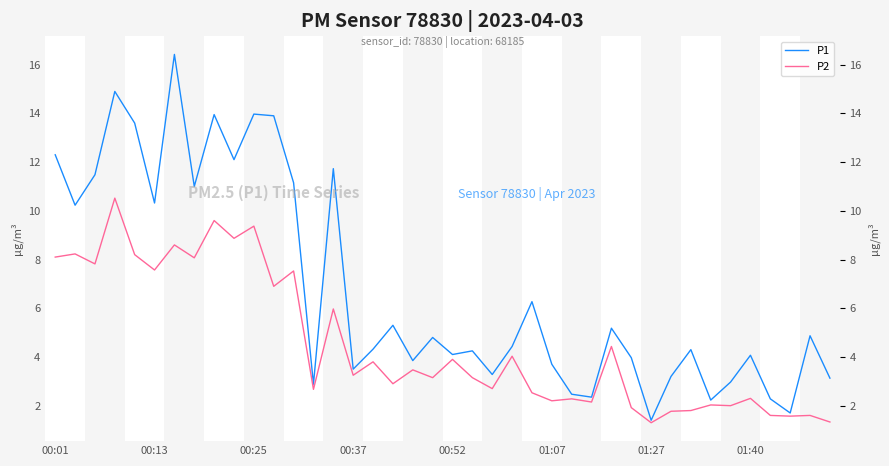

The P1 series shows 24.6 at 00:37. True or false?

False